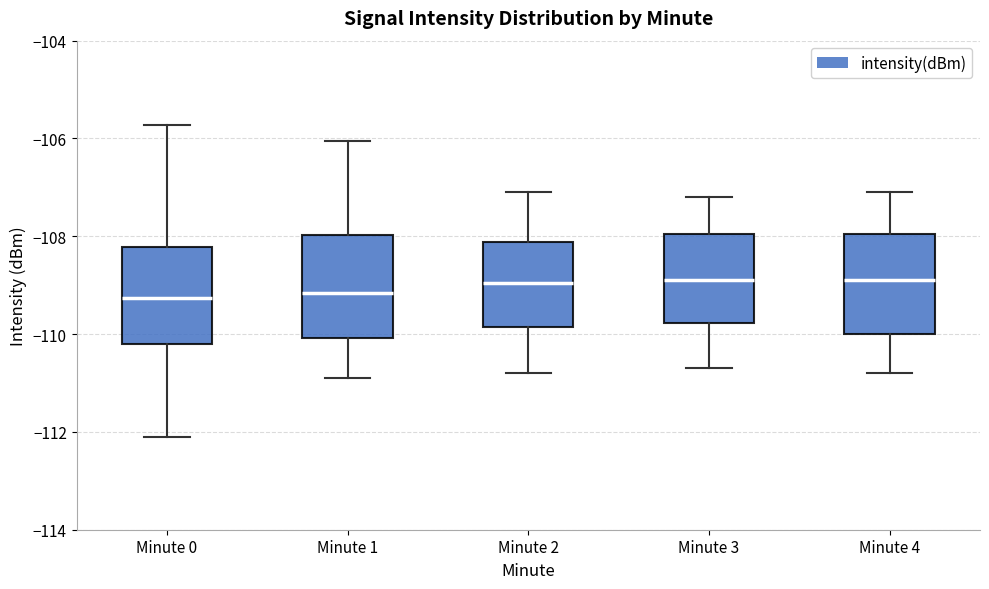

Where does the upper whisker of the box for Minute 1 end on the y-axis? The values are not printed on the chart, so give them approximately, as read against the axis.

-106.0